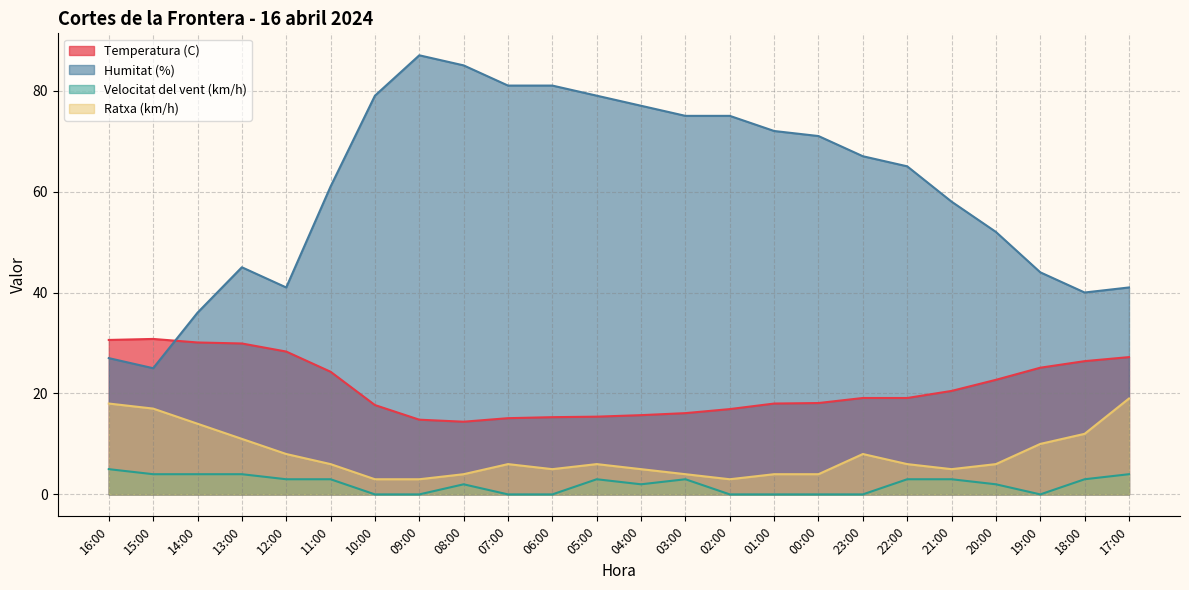

True or false: Humitat (%) has a value of 126.1 at 04:00.

False